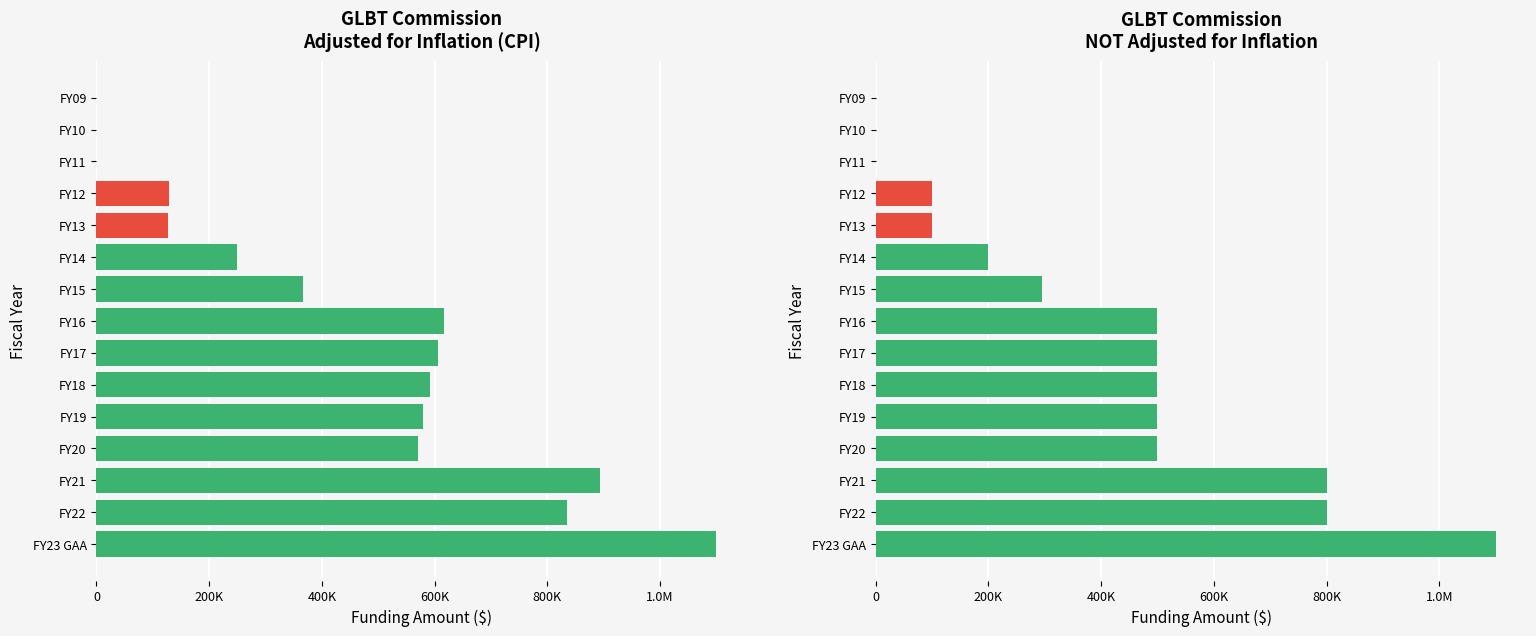

Rank the series by their average value, from highest to lowest.

adjusted for inflation (CPI), NOT adjusted for inflation